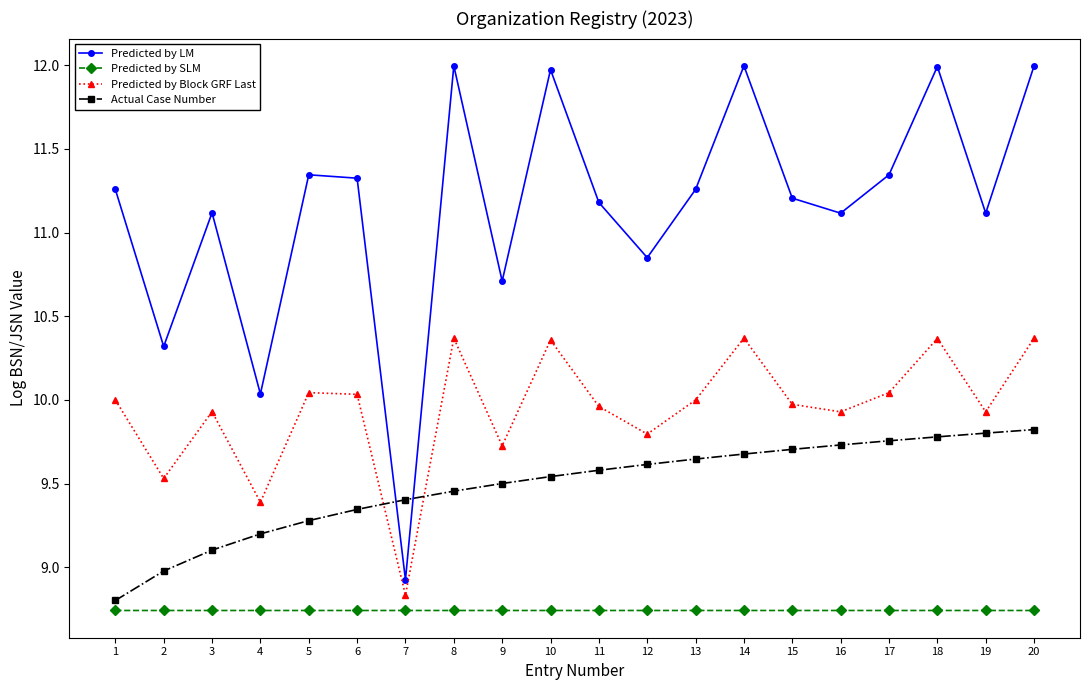

What is the total value across all series at 5?

39.4